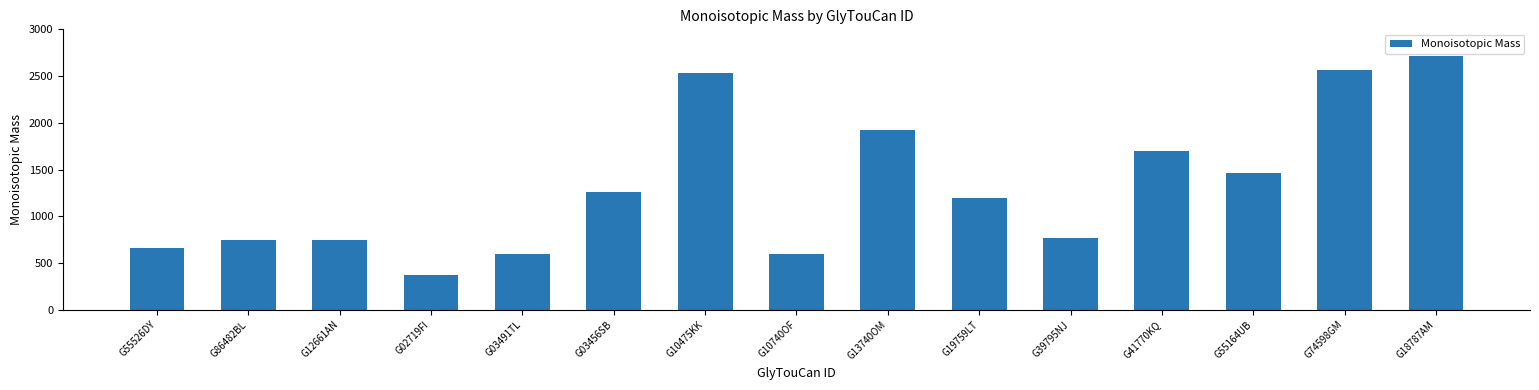

At which label is the value closest to 1541?

G55164UB